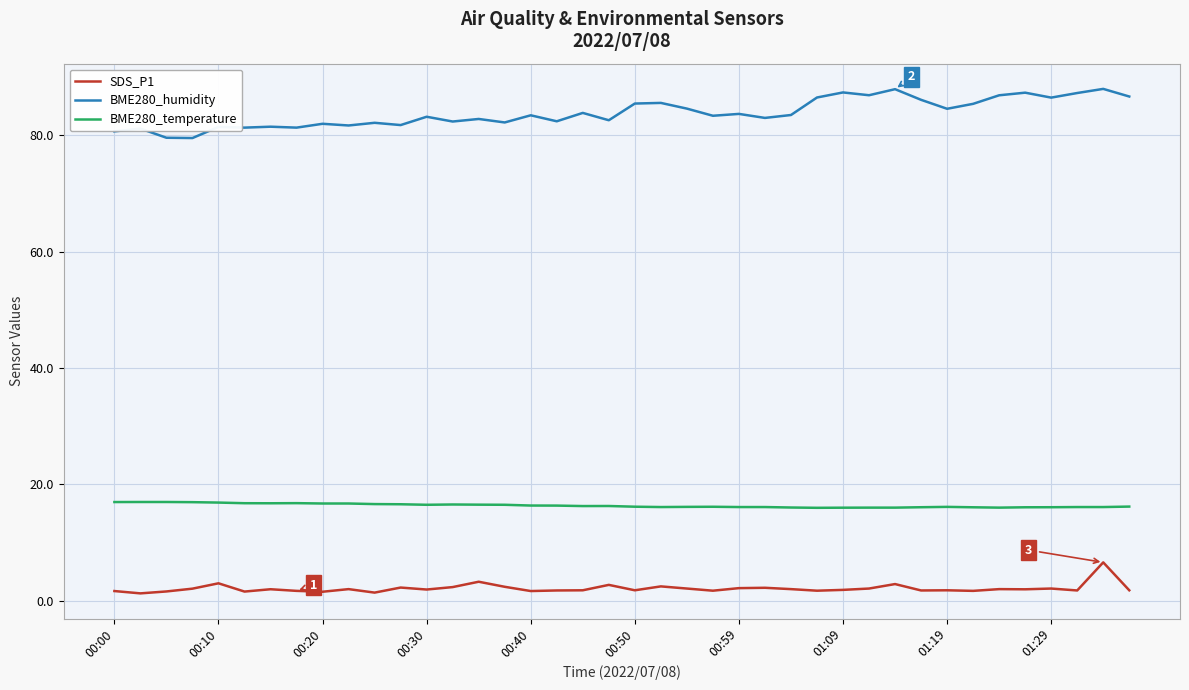

True or false: SDS_P1 and BME280_humidity cross at least once.

False